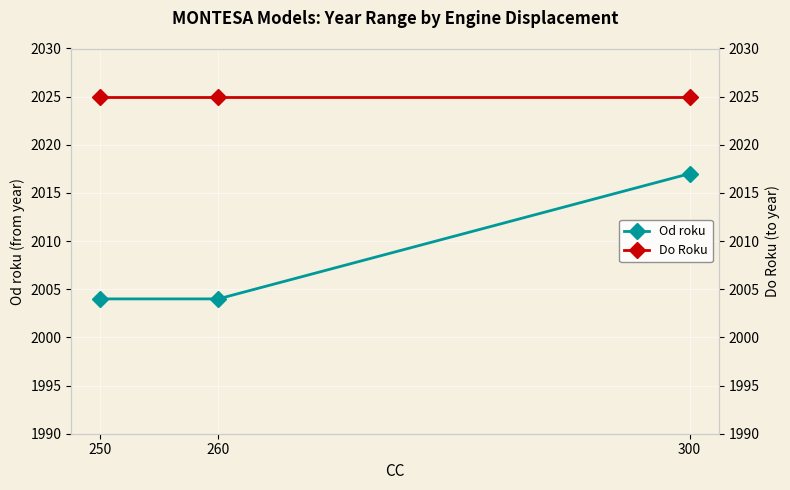

What is the difference between the maximum and minimum values in the Od roku series?

13